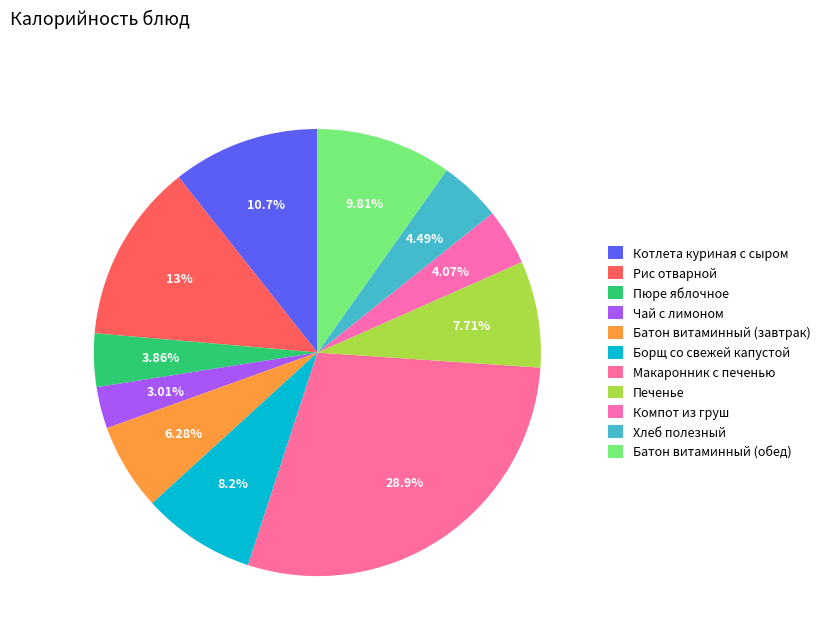

To the nearest percent, what is the combined percentage of Борщ со свежей капустой and Чай с лимоном?

11%